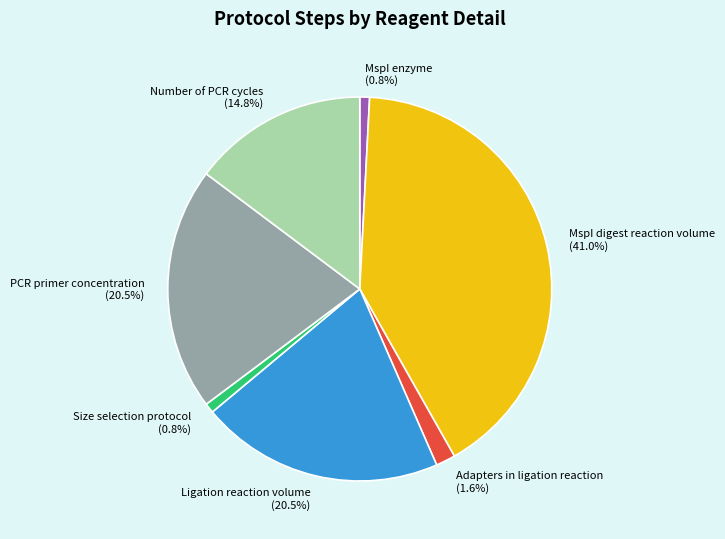

Is it true that Number of PCR cycles is 15% of the pie?

True